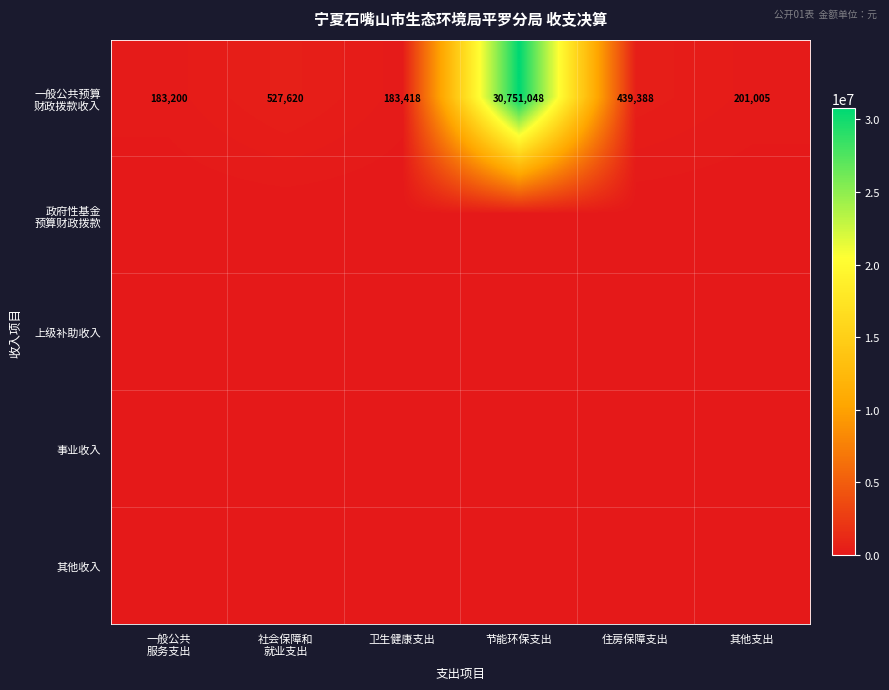

The value of 政府性基金 预算财政拨款 at 社会保障和 就业支出 is 0.0. True or false?

True